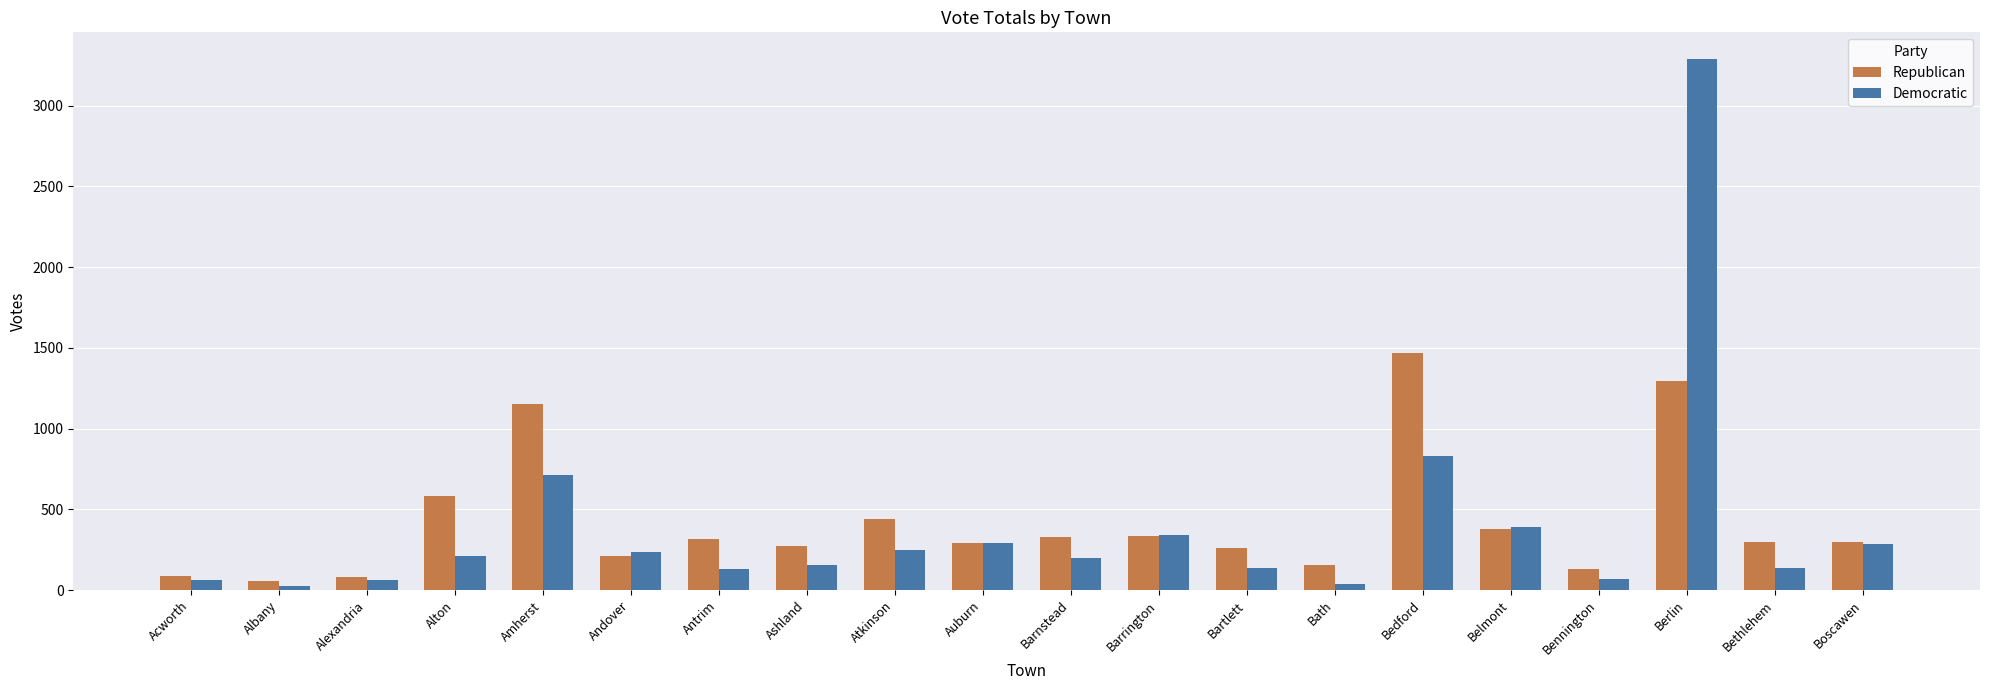

Is it true that Republican equals 330 at Barnstead?

True